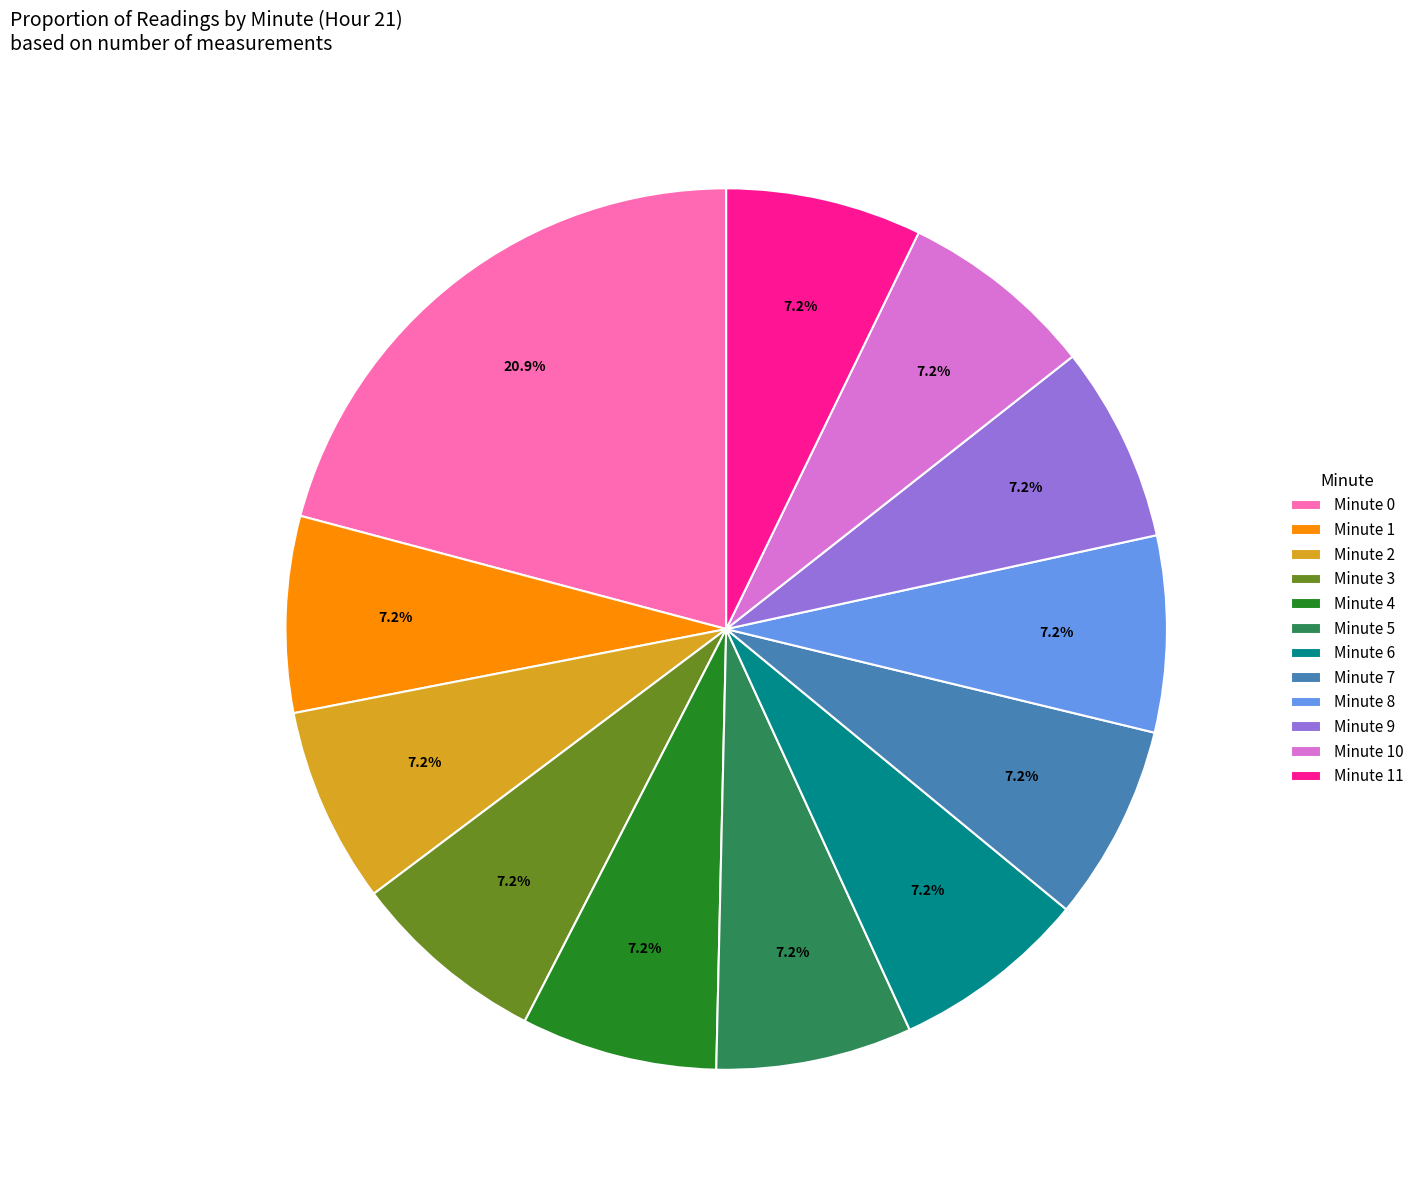

Is there any slice that represents more than half of the pie?

No